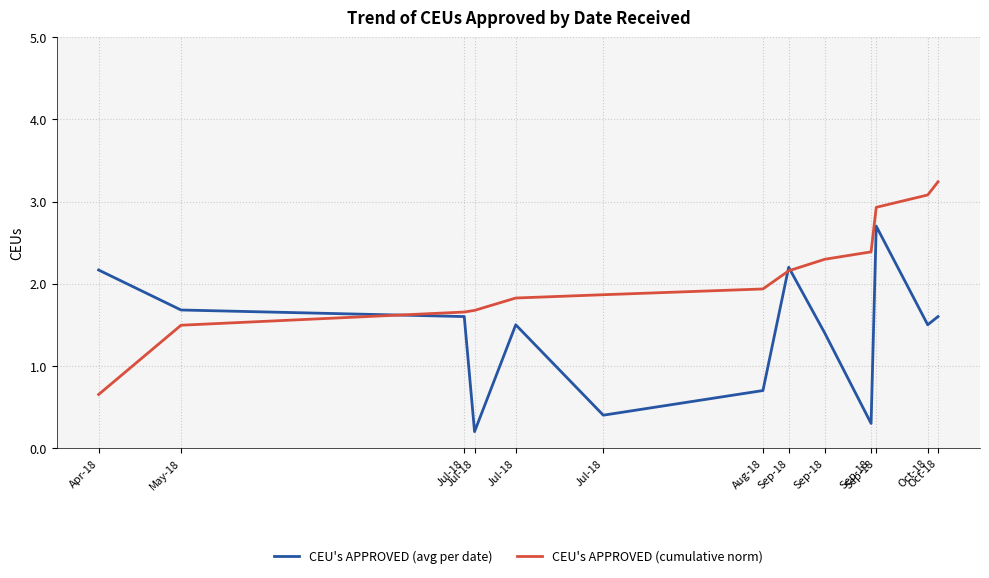

Reading right to left, what are all the values shown in this chart?

CEU's APPROVED (avg per date): 1.6	1.5	2.7	0.3	1.4	2.2	0.7	0.4	1.5	0.2	1.6	1.7	2.2
CEU's APPROVED (cumulative norm): 3.2	3.1	2.9	2.4	2.3	2.2	1.9	1.9	1.8	1.7	1.7	1.5	0.7